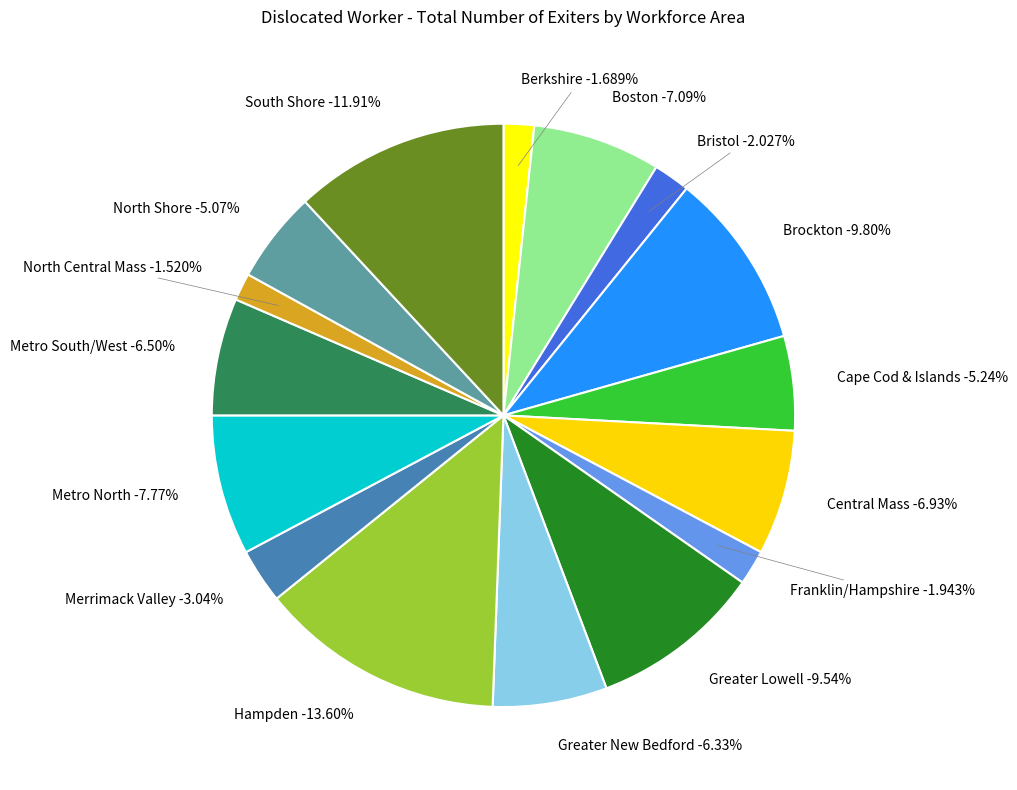

What is the smallest slice in the pie chart?

North Central Mass